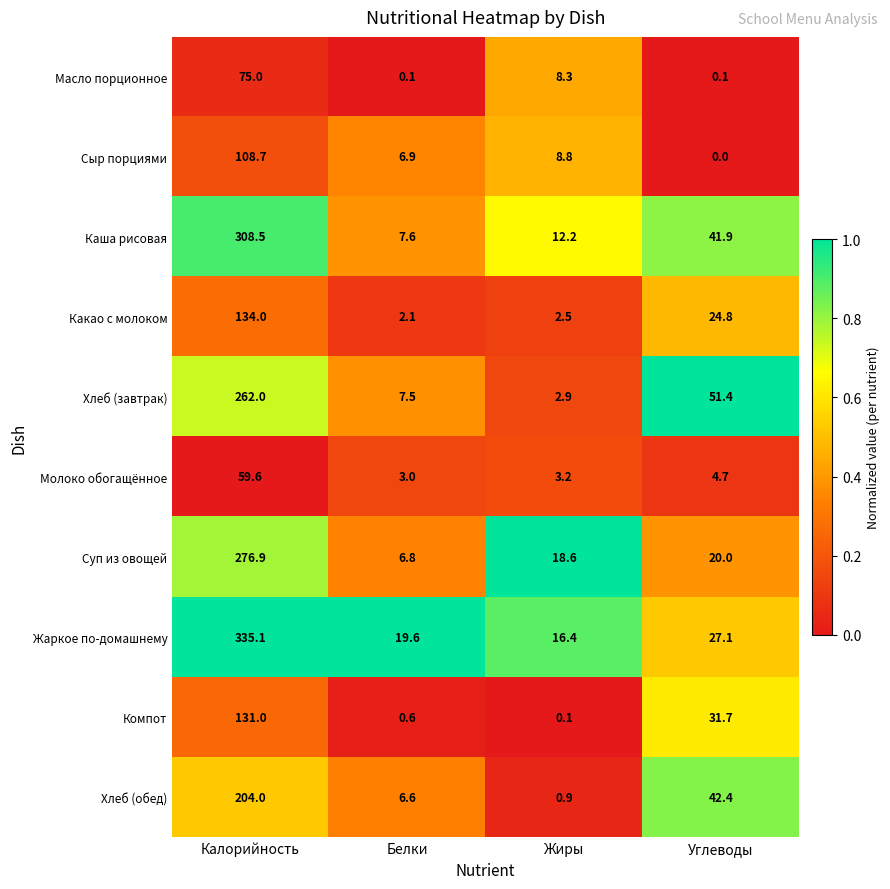

At which category is the sum across all series the highest?

Калорийность